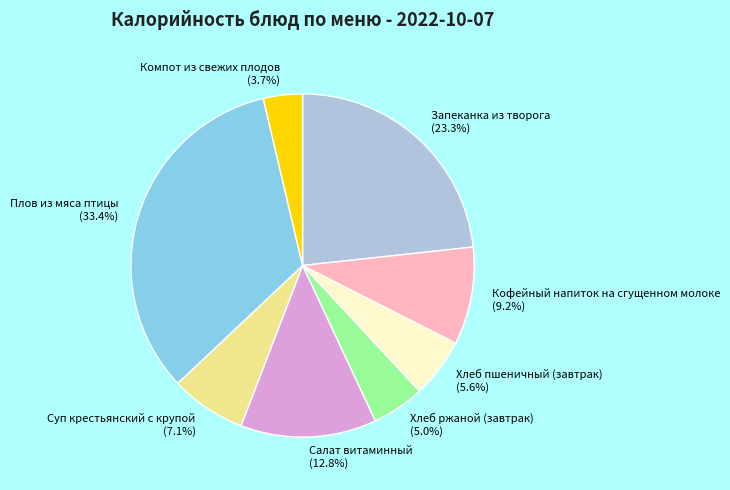

Rank the categories by value from lowest to highest.

Компот из свежих плодов, Хлеб ржаной (завтрак), Хлеб пшеничный (завтрак), Суп крестьянский с крупой, Кофейный напиток на сгущенном молоке, Салат витаминный, Запеканка из творога, Плов из мяса птицы